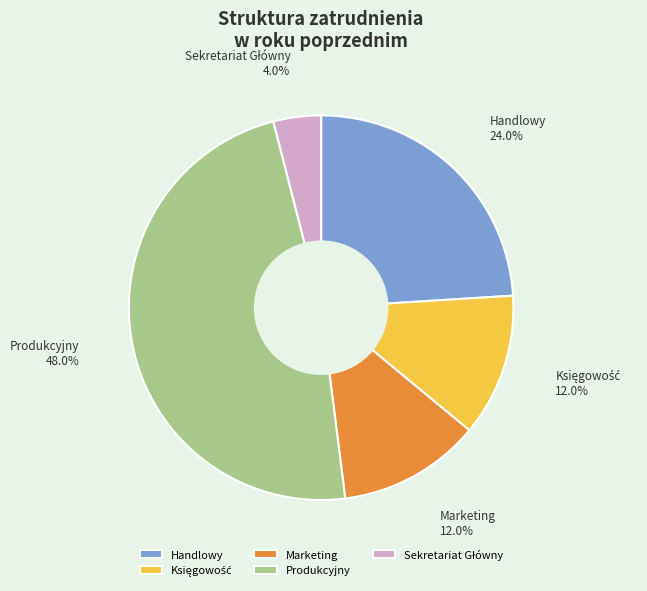

What is the ratio of the value at Handlowy to the value at Produkcyjny?

0.5